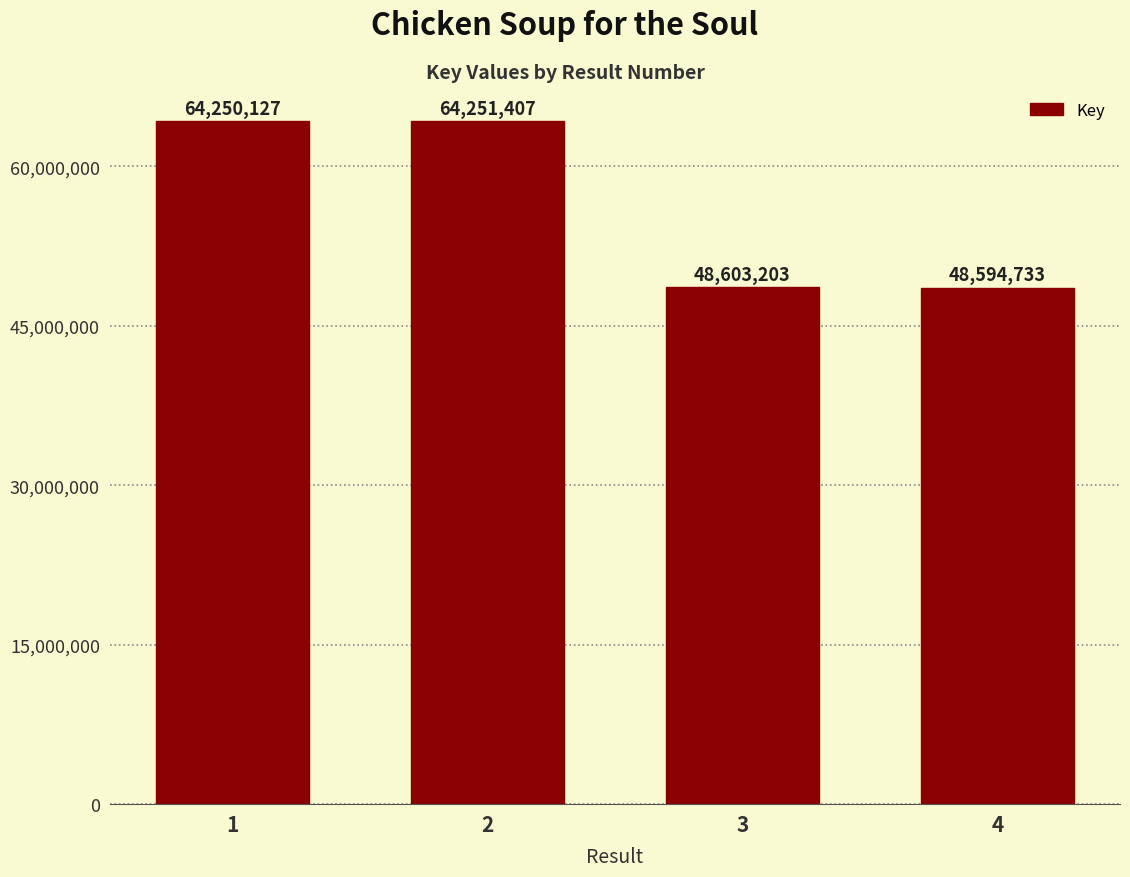

What is the difference between the values at 3 and 2?

15648204